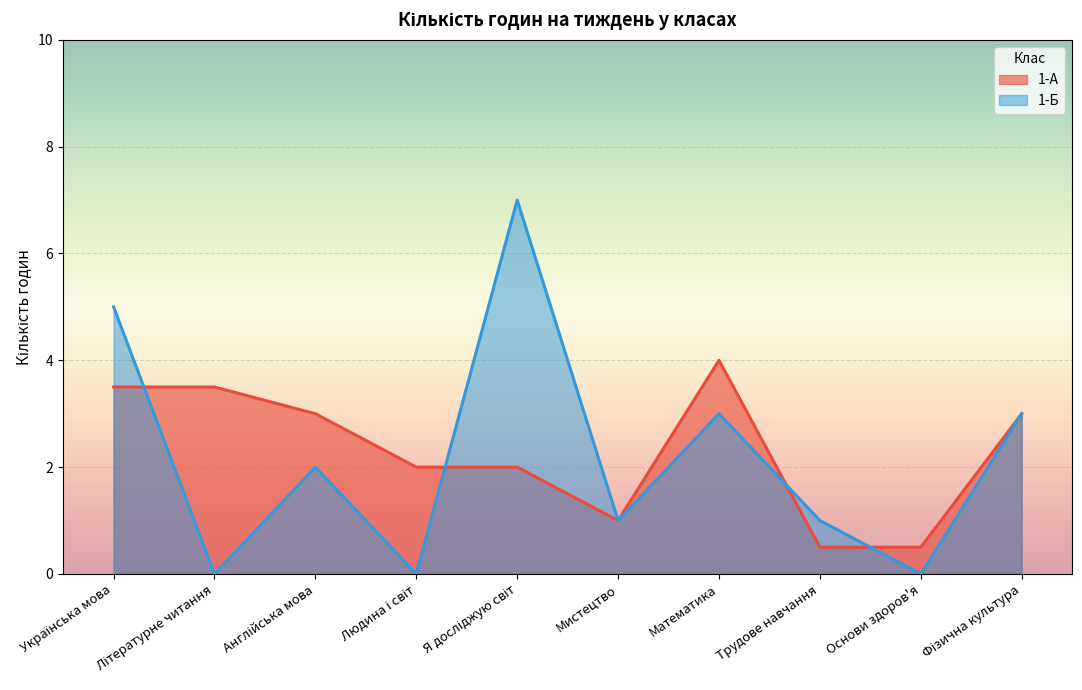

At which label does 1-Б first exceed 2?

Українська мова